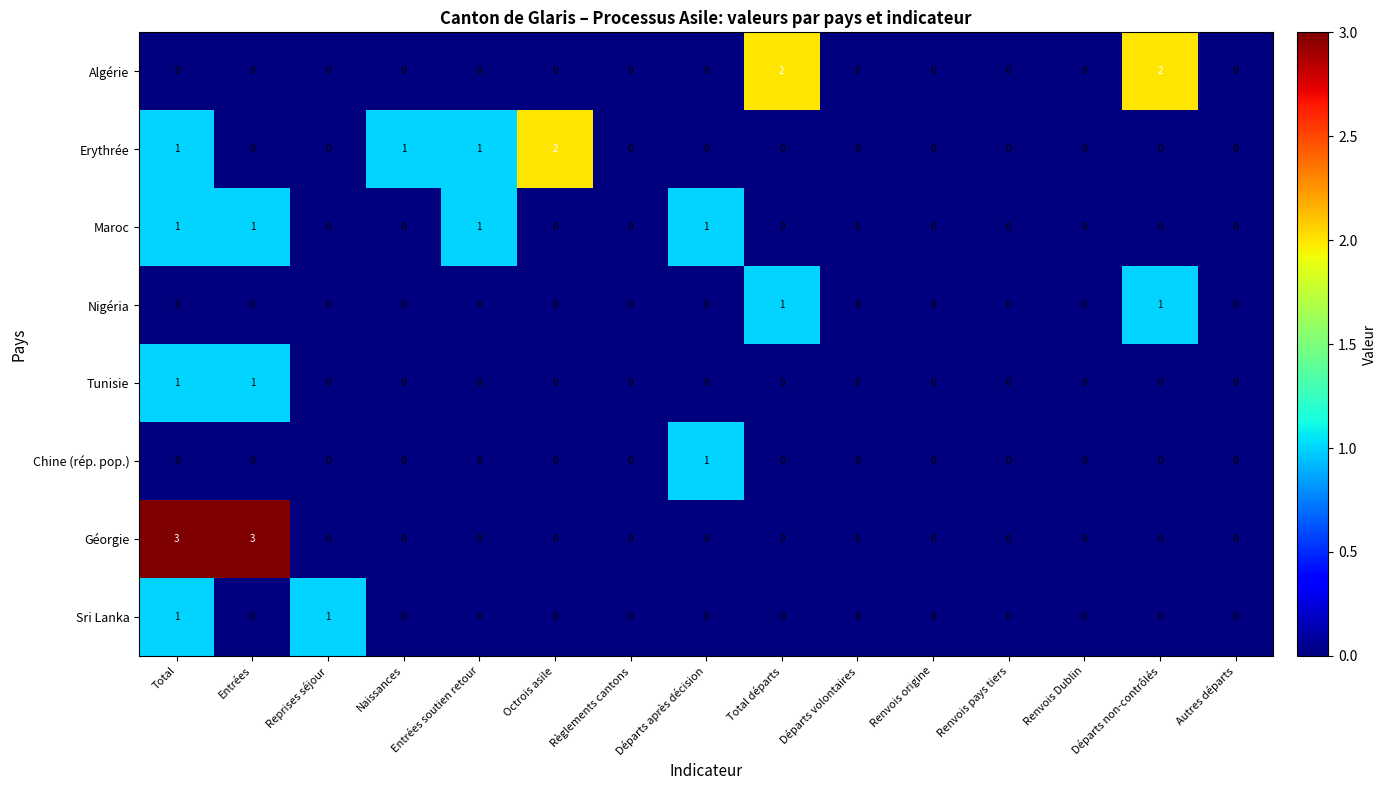

The value of Tunisie at Total is 1. True or false?

True